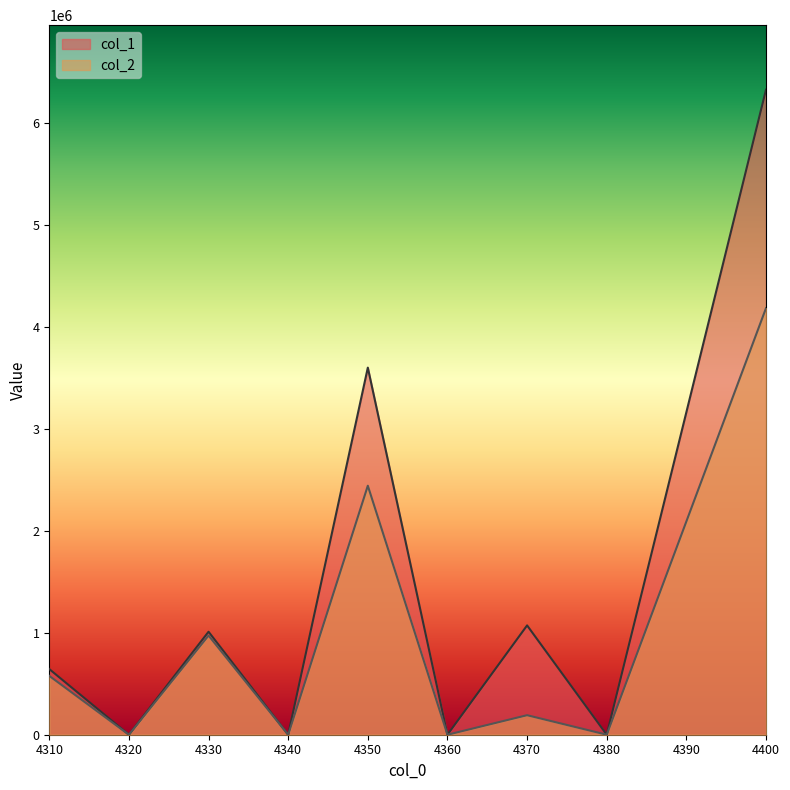

Is the value of col_2 at 4340 greater than the value of col_1 at 4320?

No